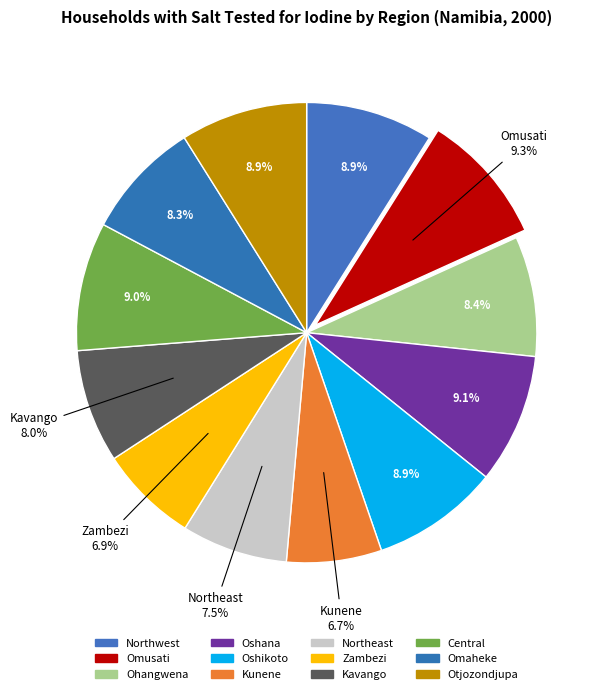

The Oshana slice represents 9% of the pie. True or false?

True